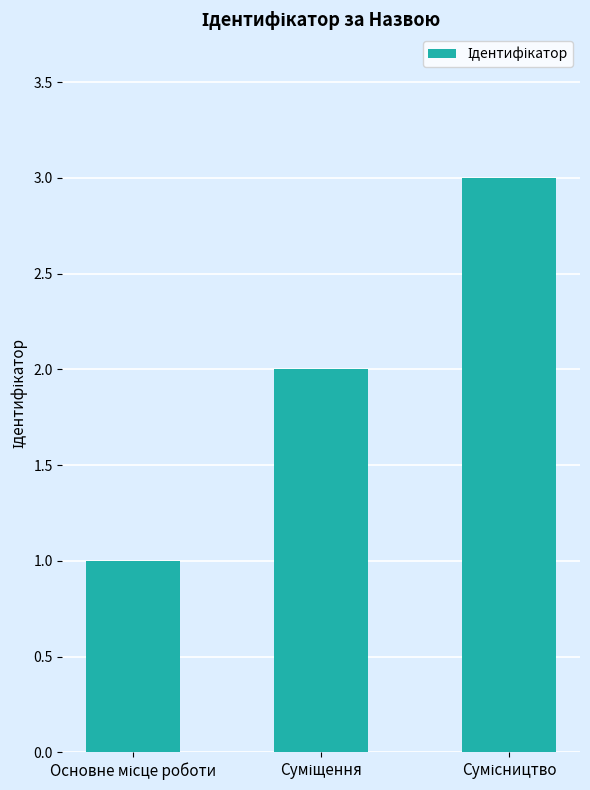

What is the maximum value shown in the chart?

3